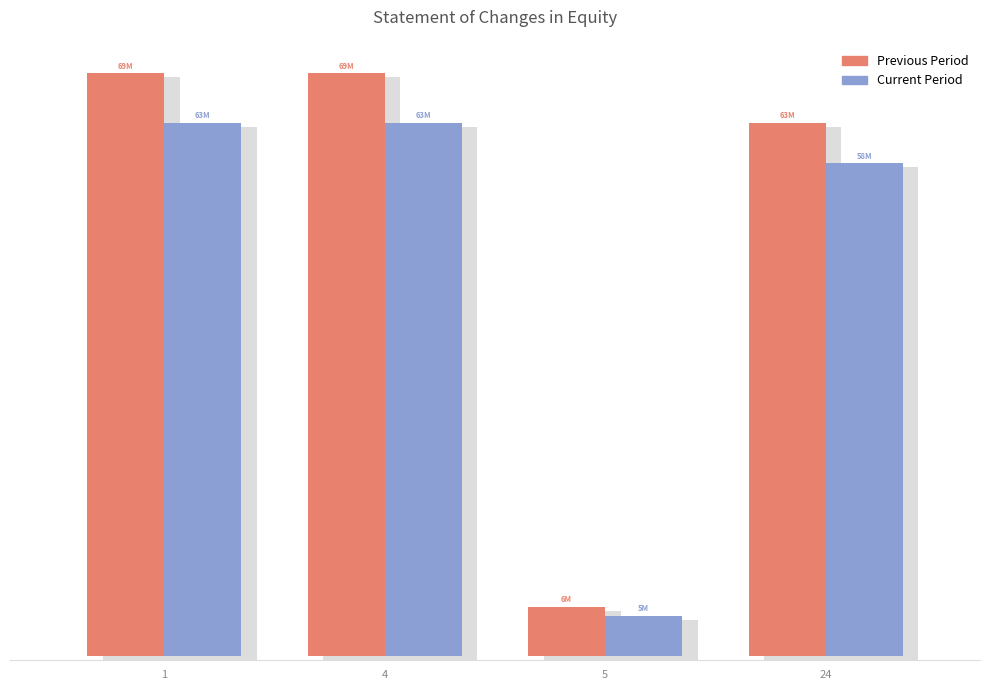

True or false: Previous Period has a value of 5.8 at 5.

True